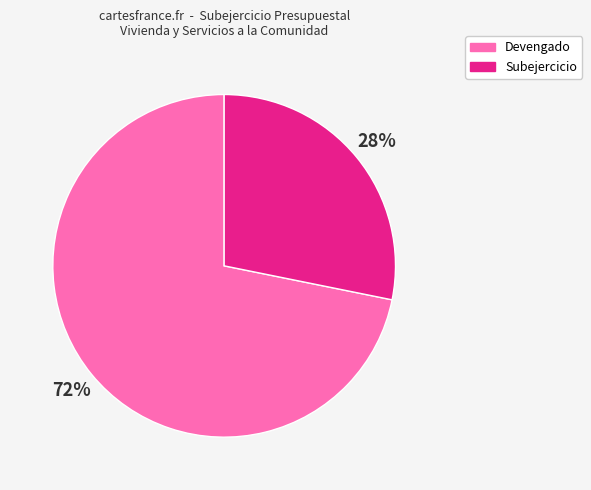

Is there a majority slice in this chart?

Yes